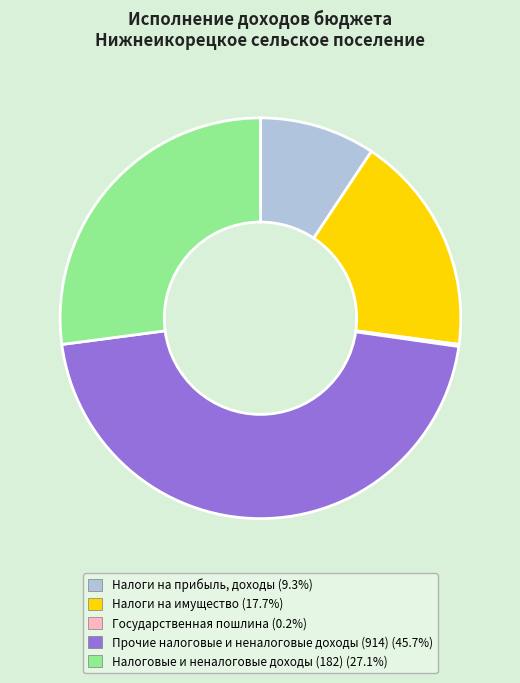

Is there a majority slice in this chart?

No